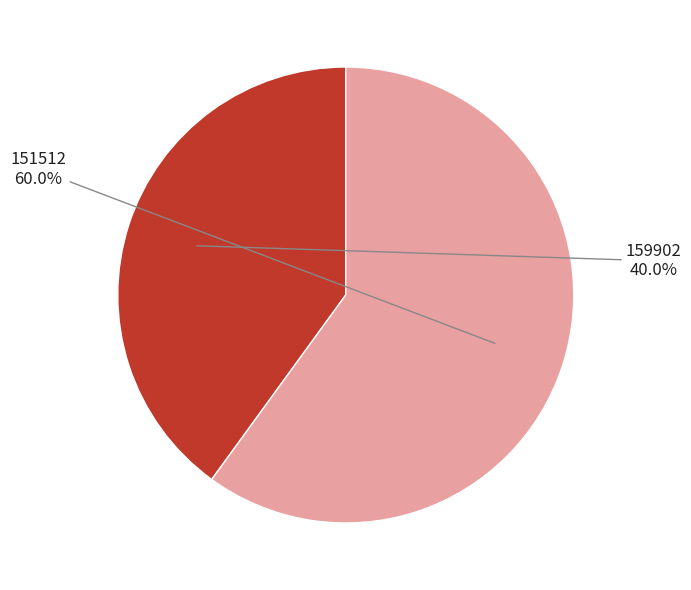

Is there any slice that represents more than half of the pie?

Yes